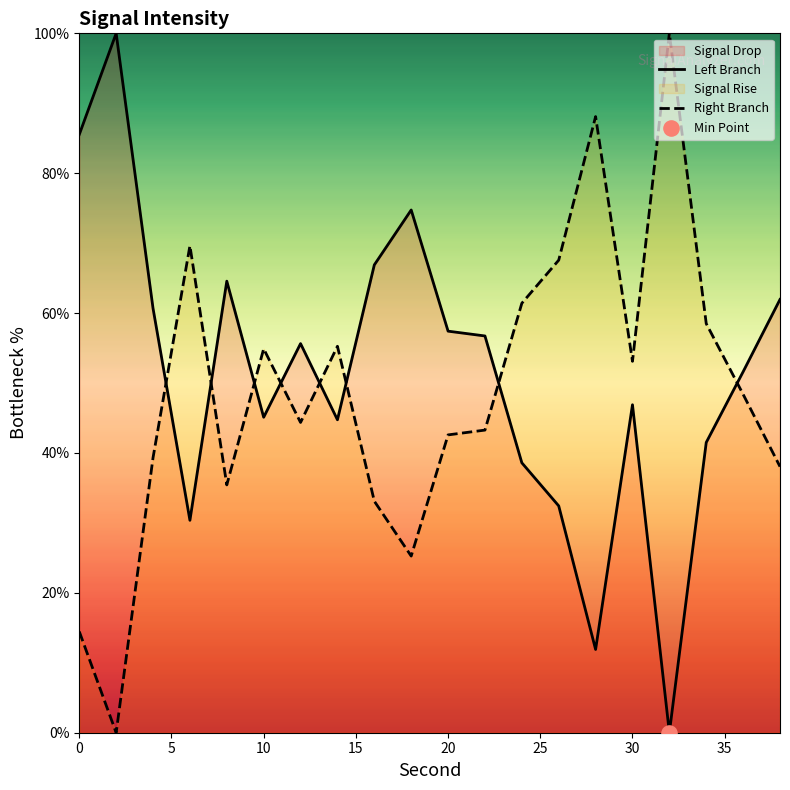

The Left Branch series shows 85.5 at 0. True or false?

True